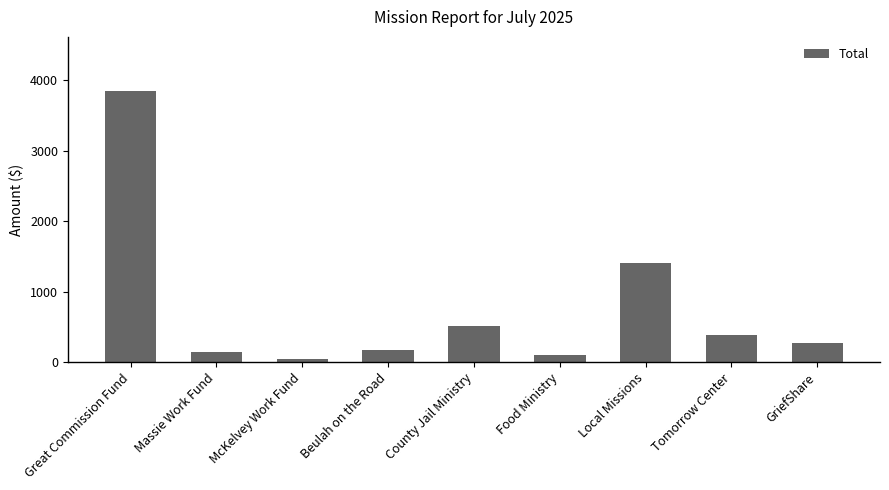

True or false: the data shows 386.1 at Tomorrow Center.

True